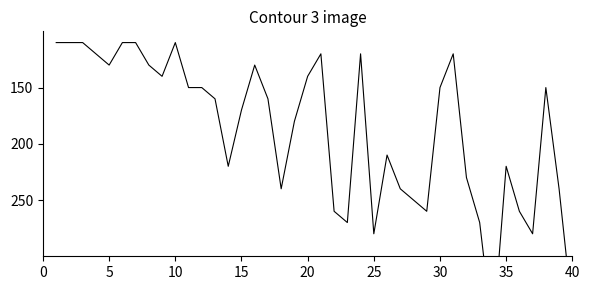

What is the sum of all values?

7530